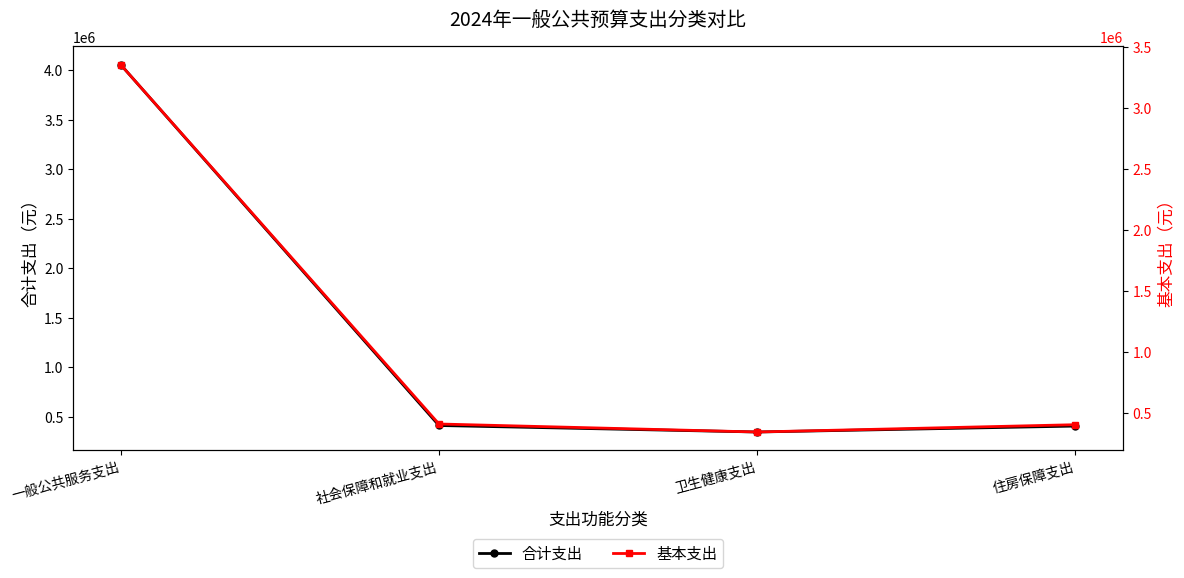

Which has a higher value, 社会保障和就业支出 or 一般公共服务支出?

一般公共服务支出